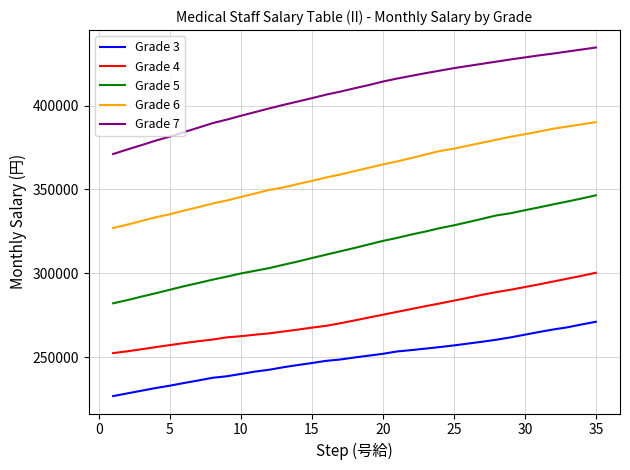

True or false: Grade 5 and Grade 6 intersect in this chart.

False